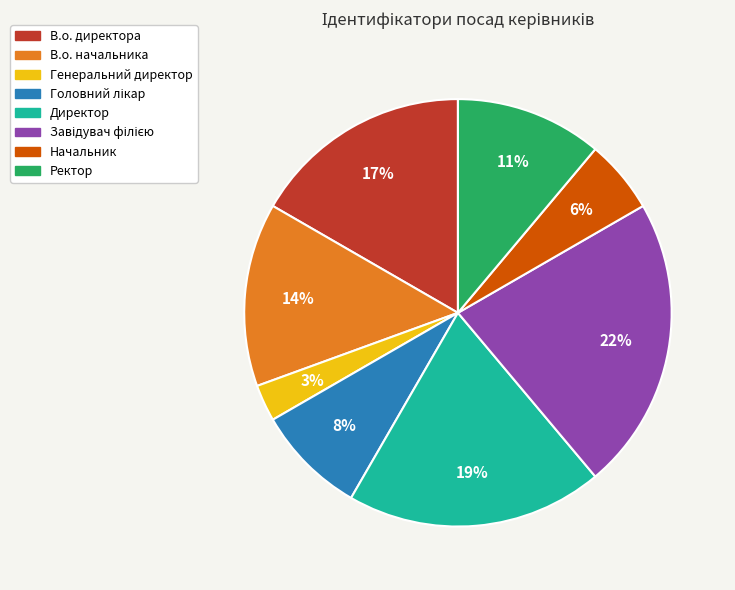

Do Ректор and В.о. начальника together represent more than half of the pie?

No